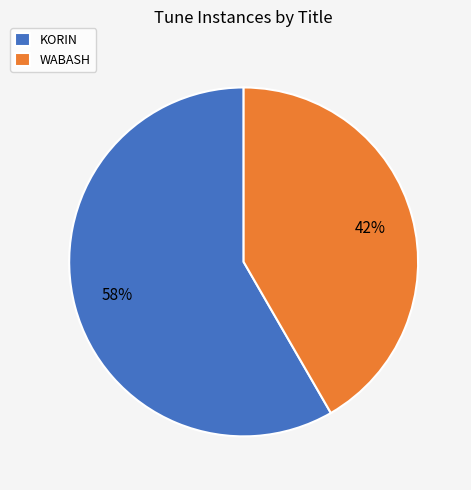

What percentage is the WABASH slice, to the nearest percent?

42%